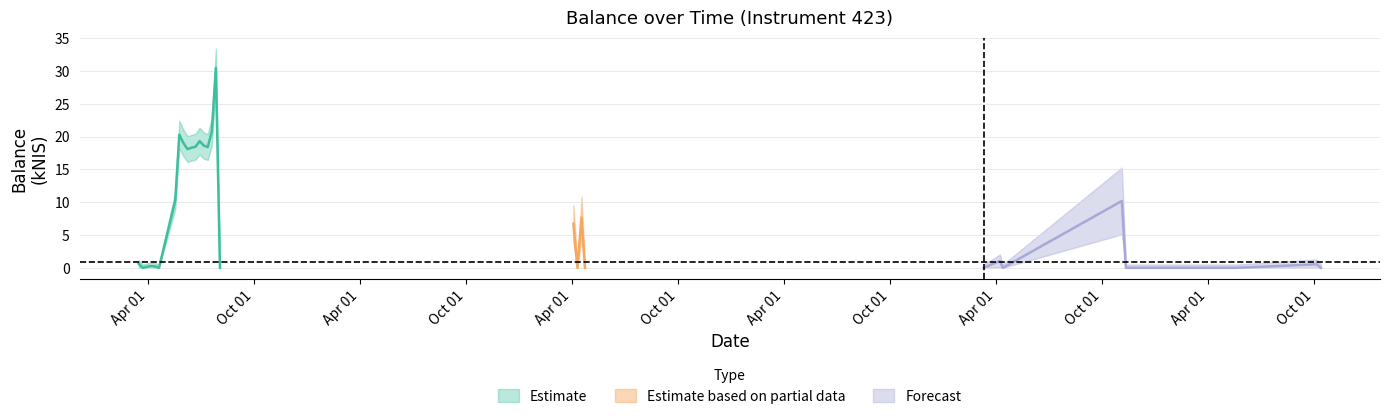

The value at 2019-04-11 is 10.3. True or false?

False